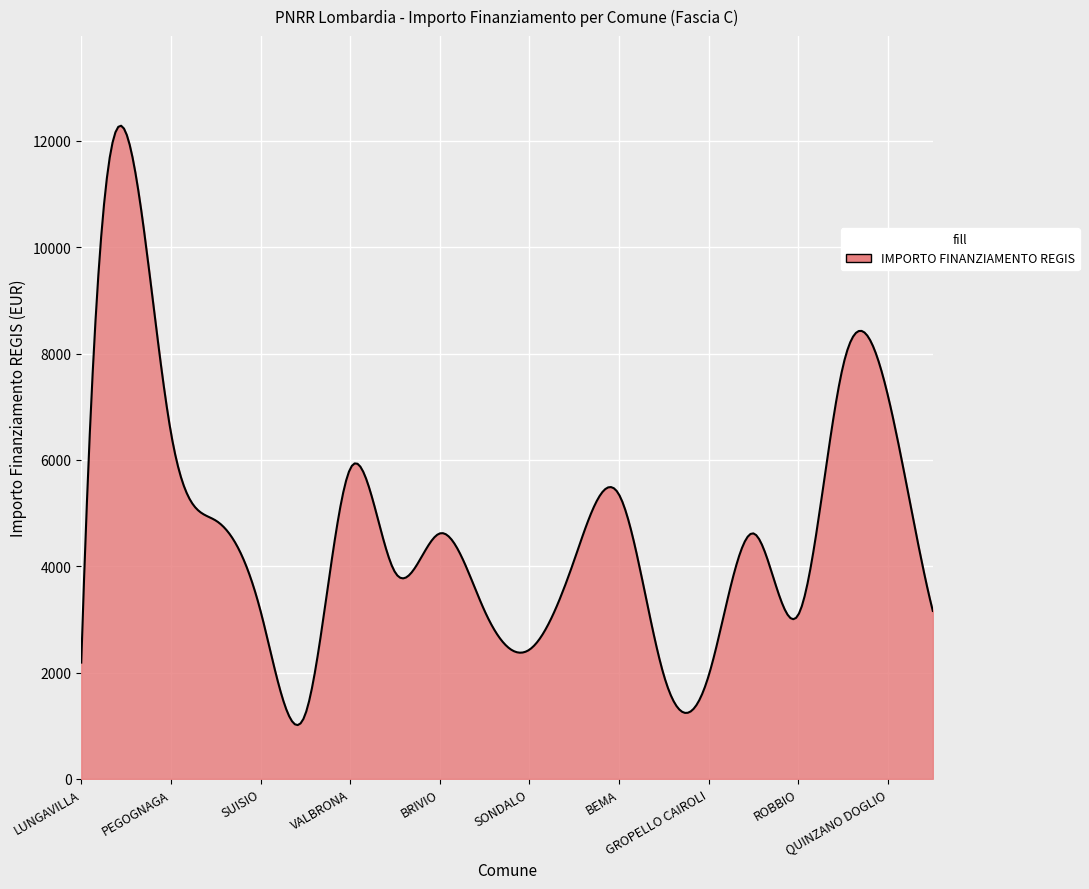

What is the difference between the maximum and minimum values?

11275.3